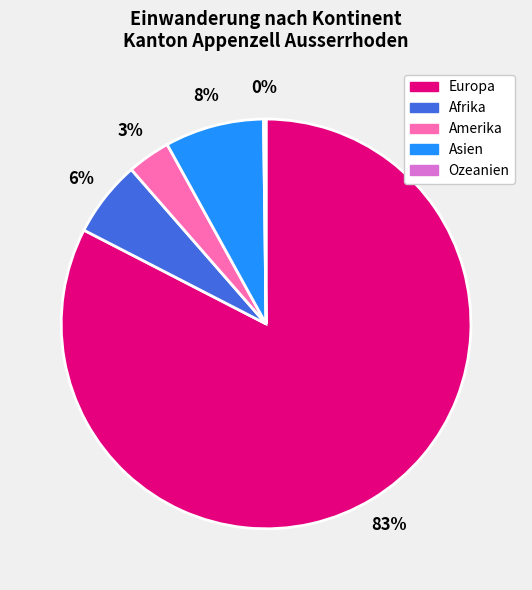

True or false: Amerika accounts for 11% of the total.

False